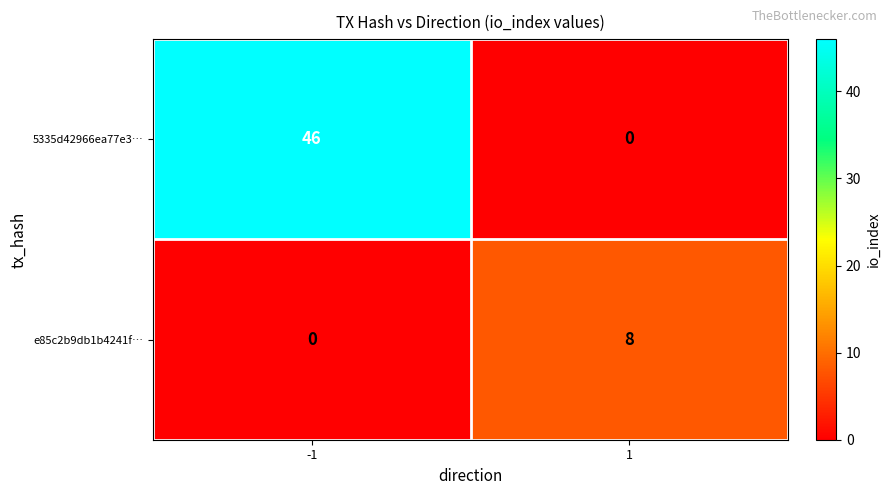

What is the maximum value for 5335d42966ea77e3…?

46